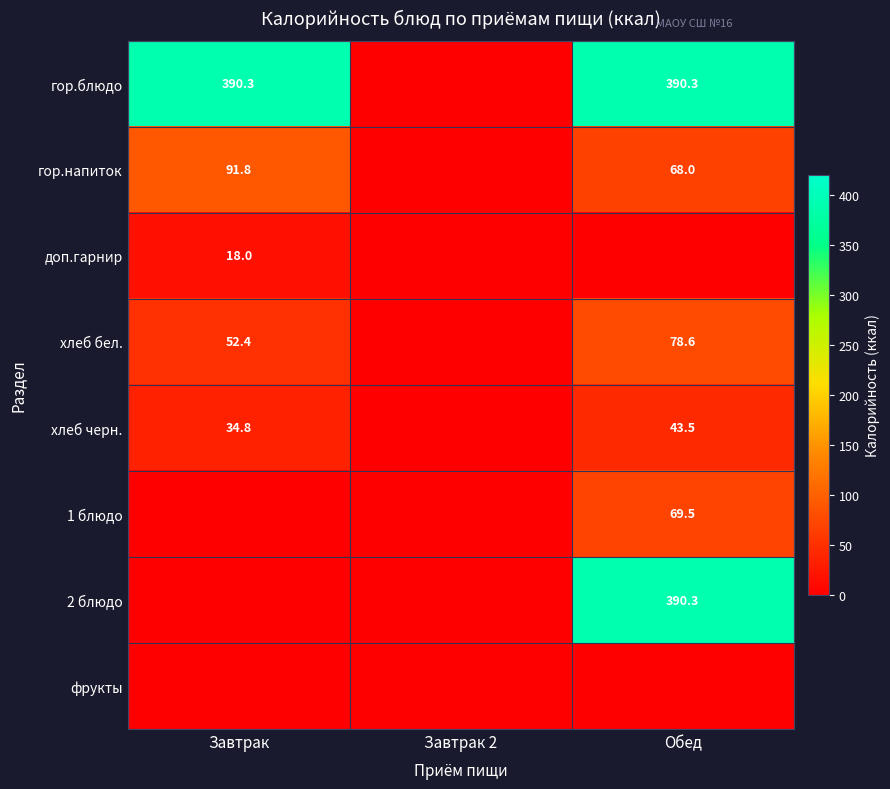

Is it true that хлеб черн. equals 43.5 at Обед?

True